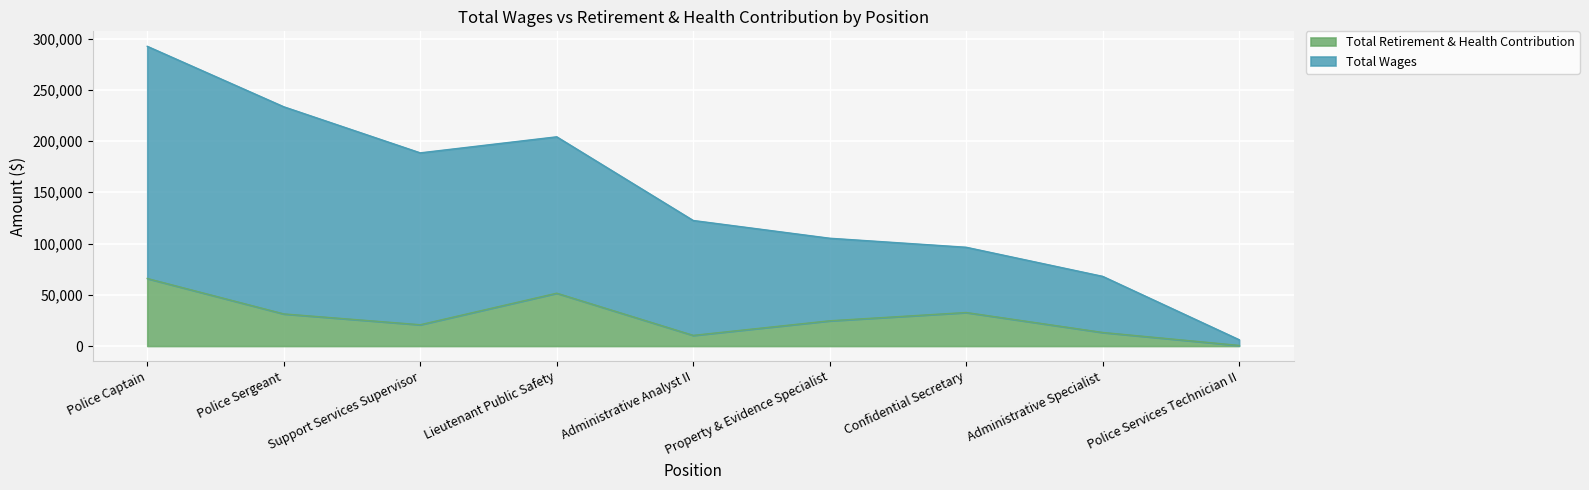

What is the label of the 9th point from the right?

Police Captain